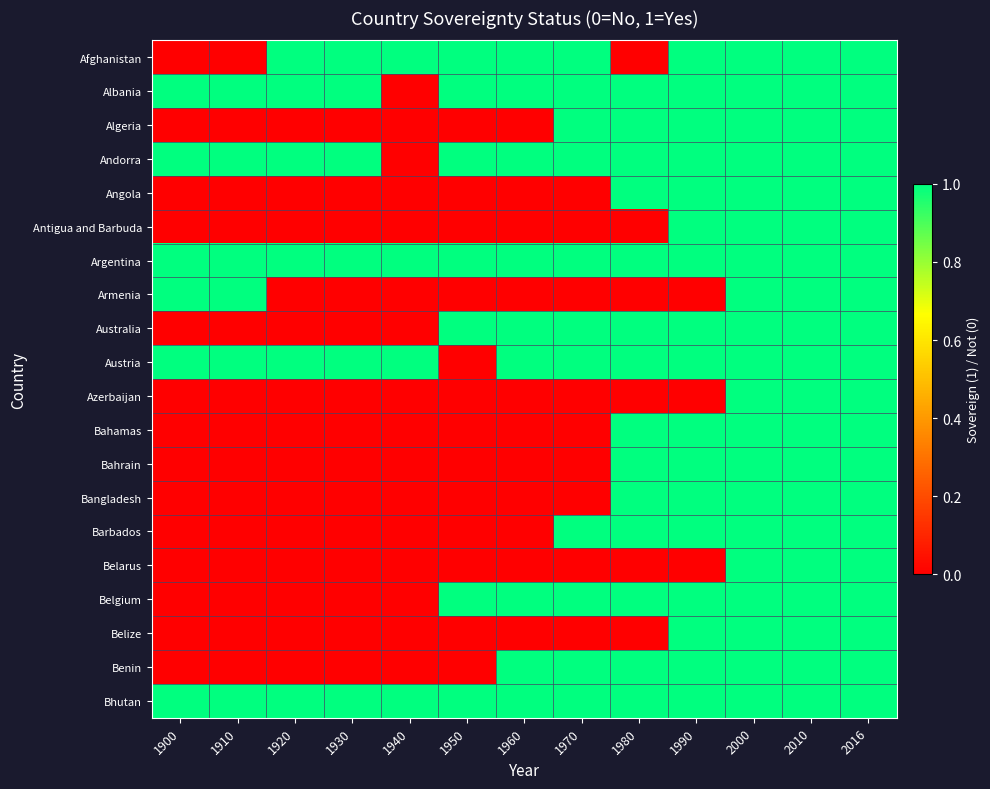

How many categories are shown in the chart?

13